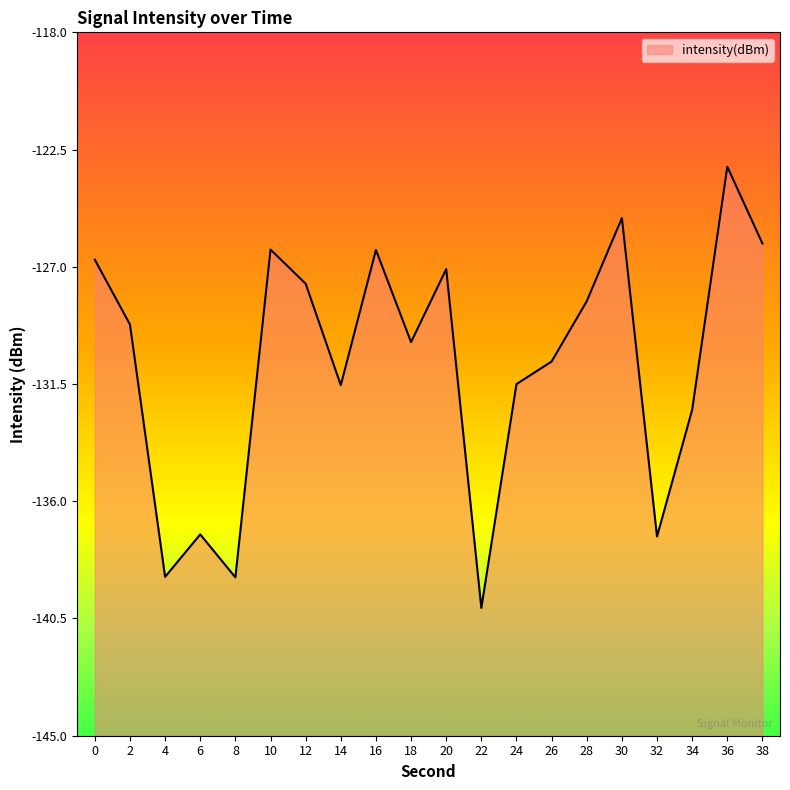

List the labels in order of value, largest first.

36, 30, 38, 10, 16, 0, 20, 12, 28, 2, 18, 26, 24, 14, 34, 6, 32, 4, 8, 22